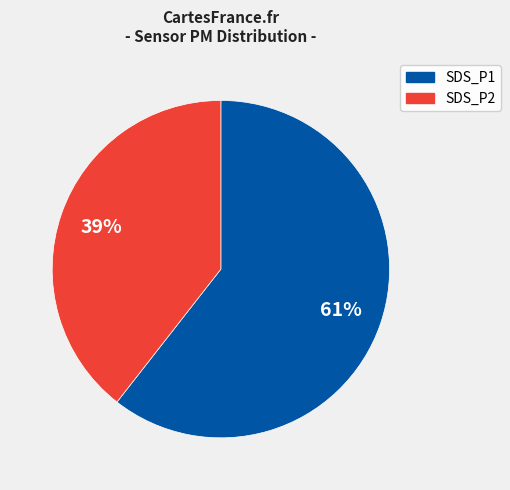

Is there a majority slice in this chart?

Yes